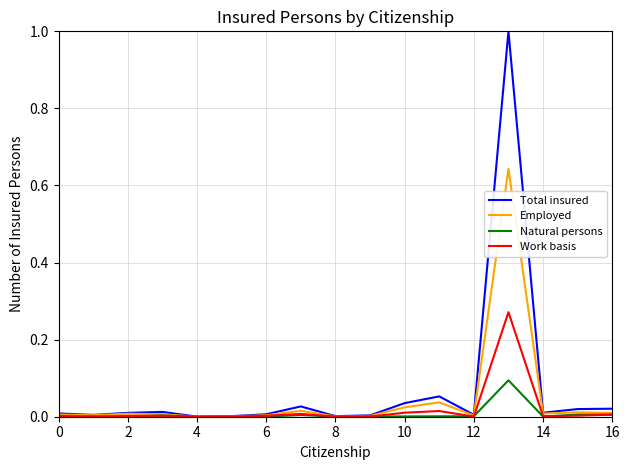

List the series in order of their peak value, lowest first.

Natural persons, Work basis, Employed, Total insured